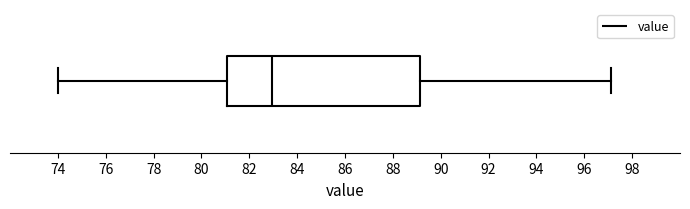

Where does the left whisker of the box end on the x-axis? The values are not printed on the chart, so give them approximately, as read against the axis.

74.0